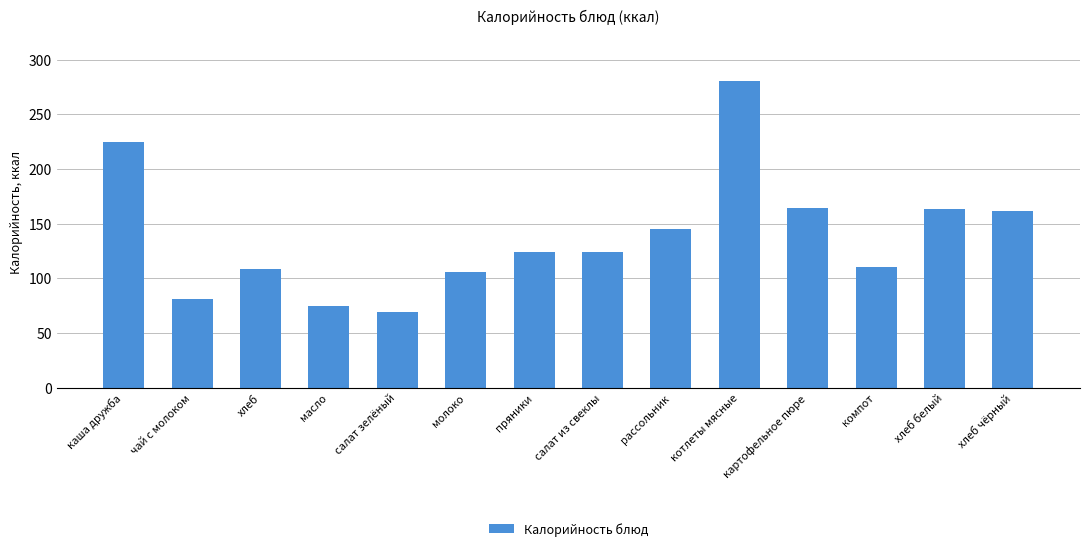

The chart shows a value of 168 at компот. True or false?

False